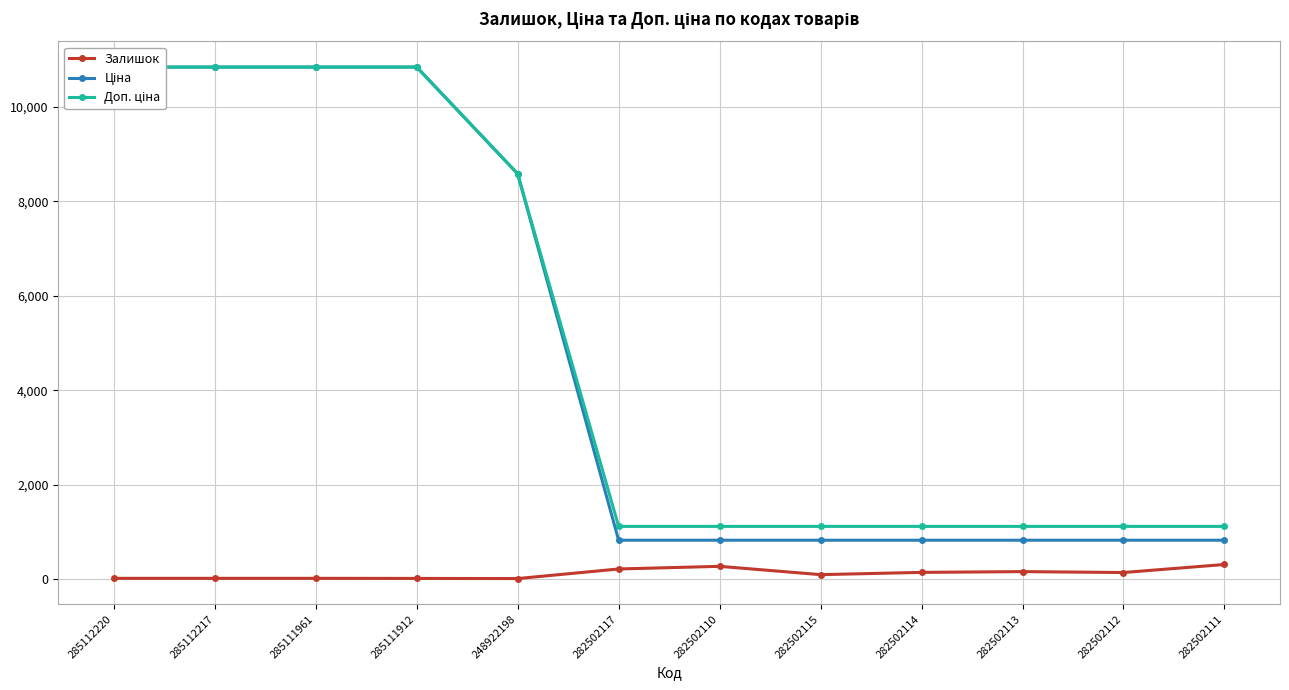

Is it true that Доп. ціна equals 1116.5 at 282502111?

True